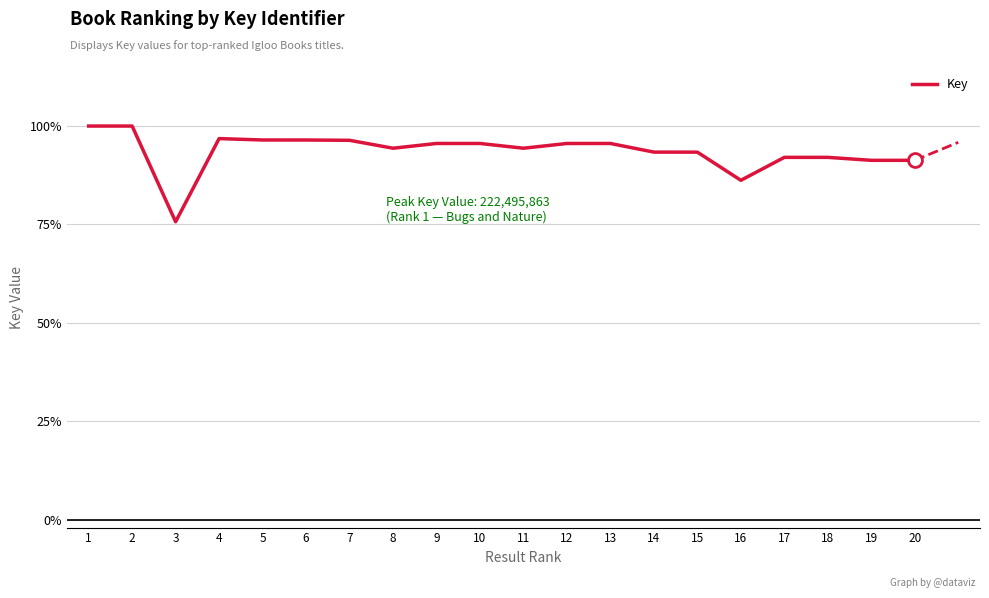

What is the difference between the maximum and minimum values?

0.2